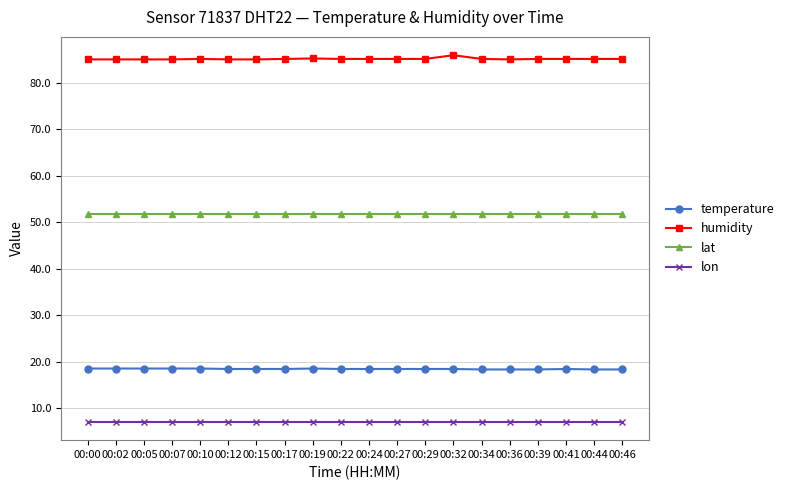

True or false: lat and humidity cross at least once.

False